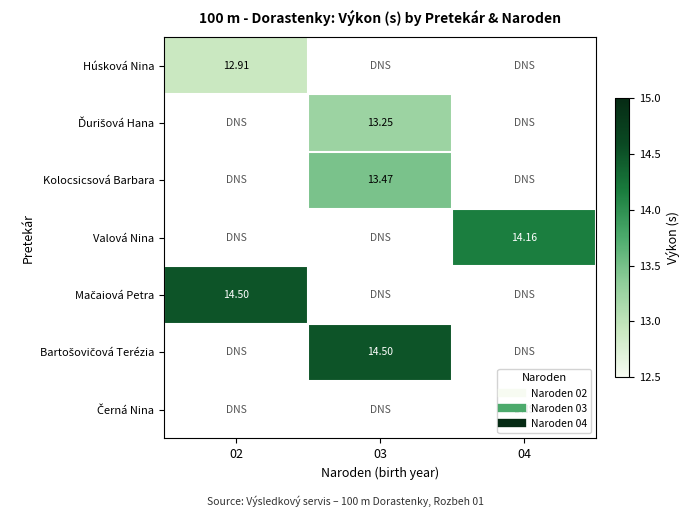

Count the number of categories in the chart.

3